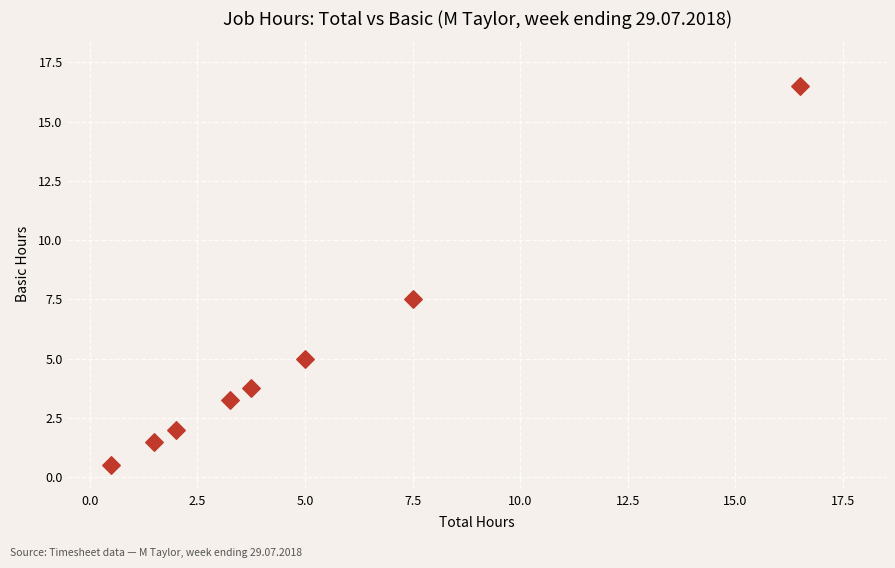

What is the range of X values (max minus min)?

16.0